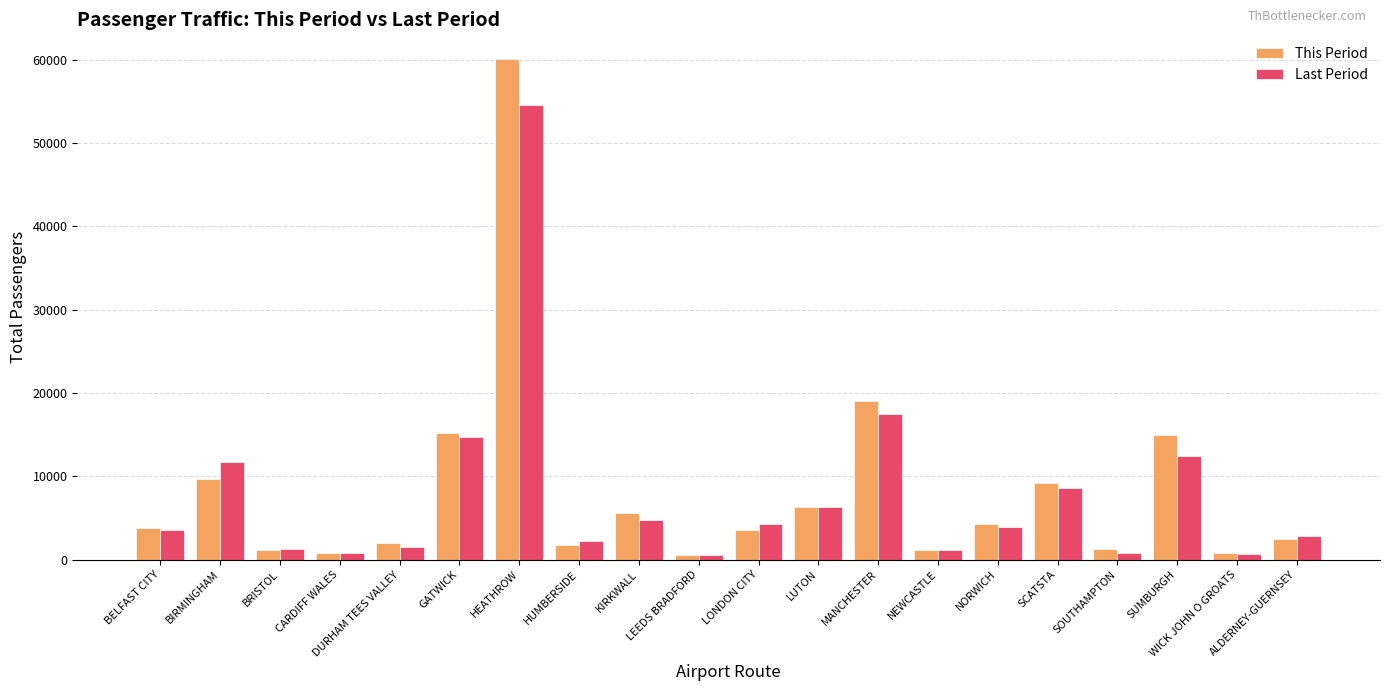

At which category is the sum across all series the highest?

HEATHROW